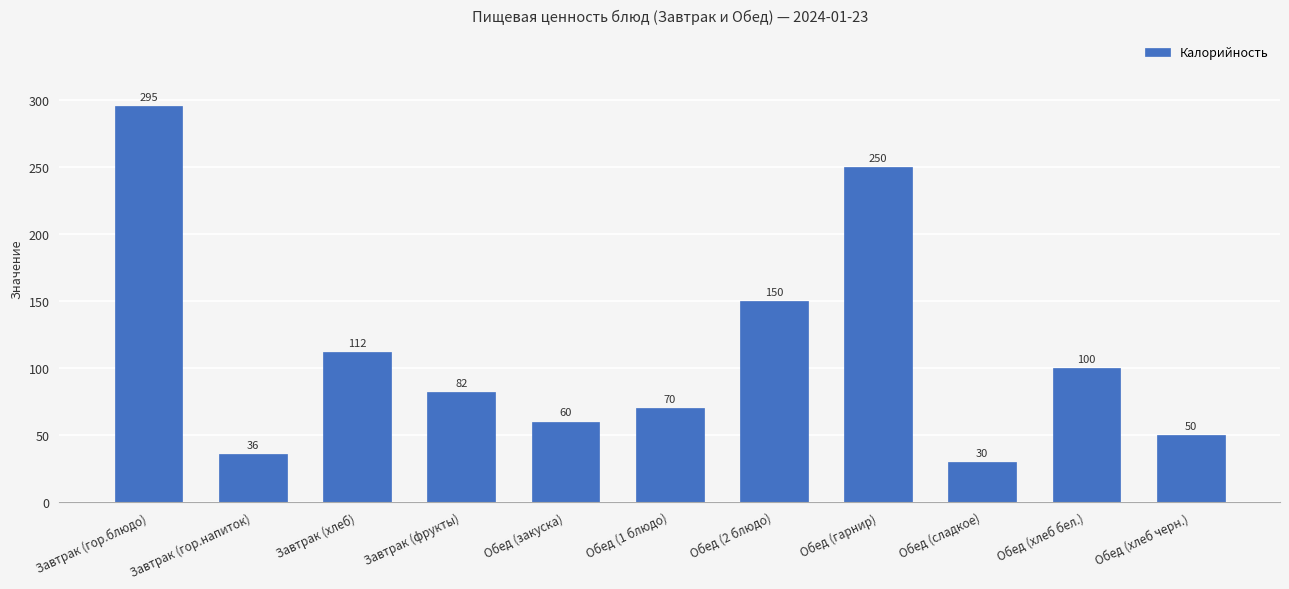

Reading left to right, transcribe all the data shown in this chart.

295	36	112	82	60	70	150	250	30	100	50